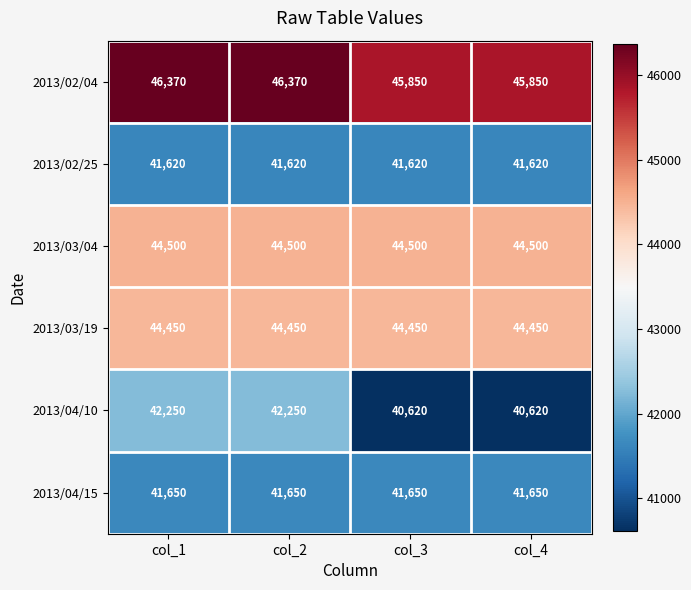

What is the maximum value shown in the chart?

46370